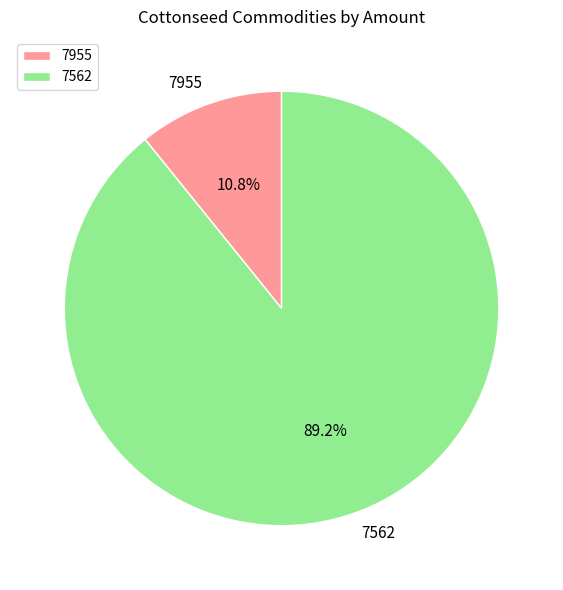

Between 7562 and 7955, which is larger?

7562